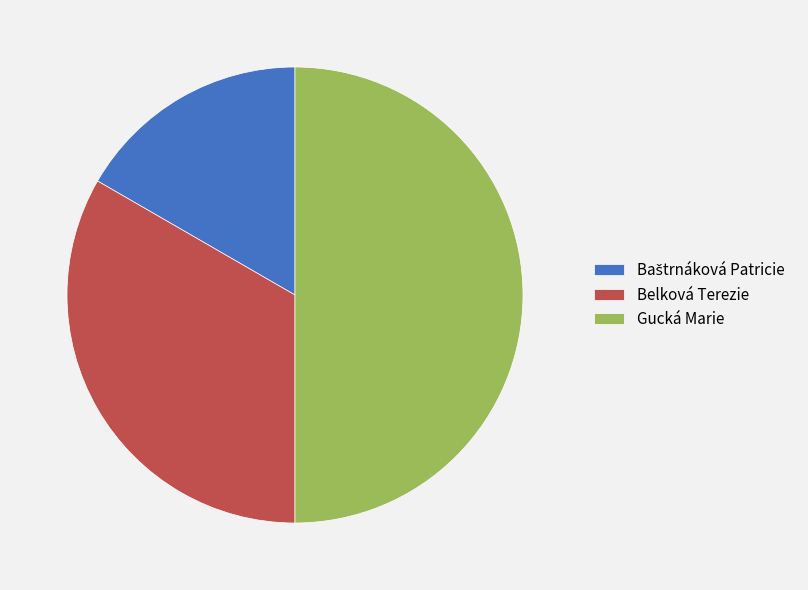

The Belková Terezie slice represents 33% of the pie. True or false?

True